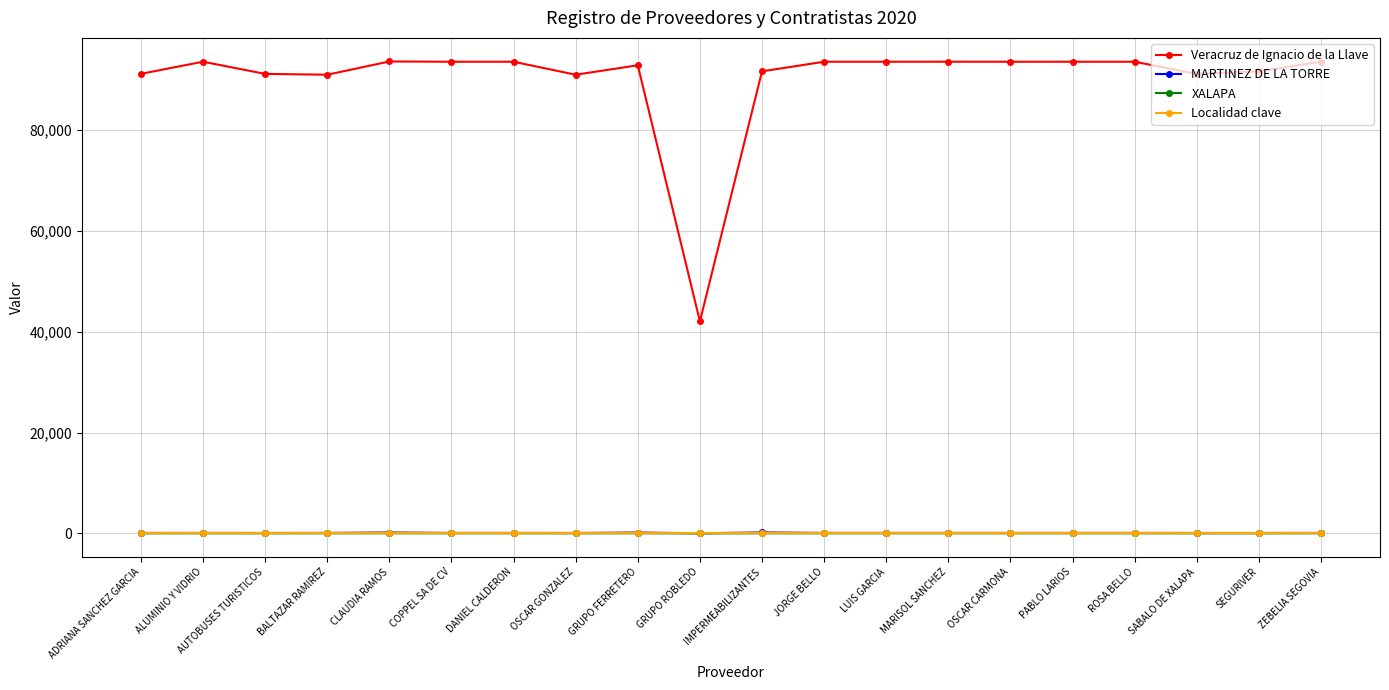

How many values in the Veracruz de Ignacio de la Llave series are below 93600?

9